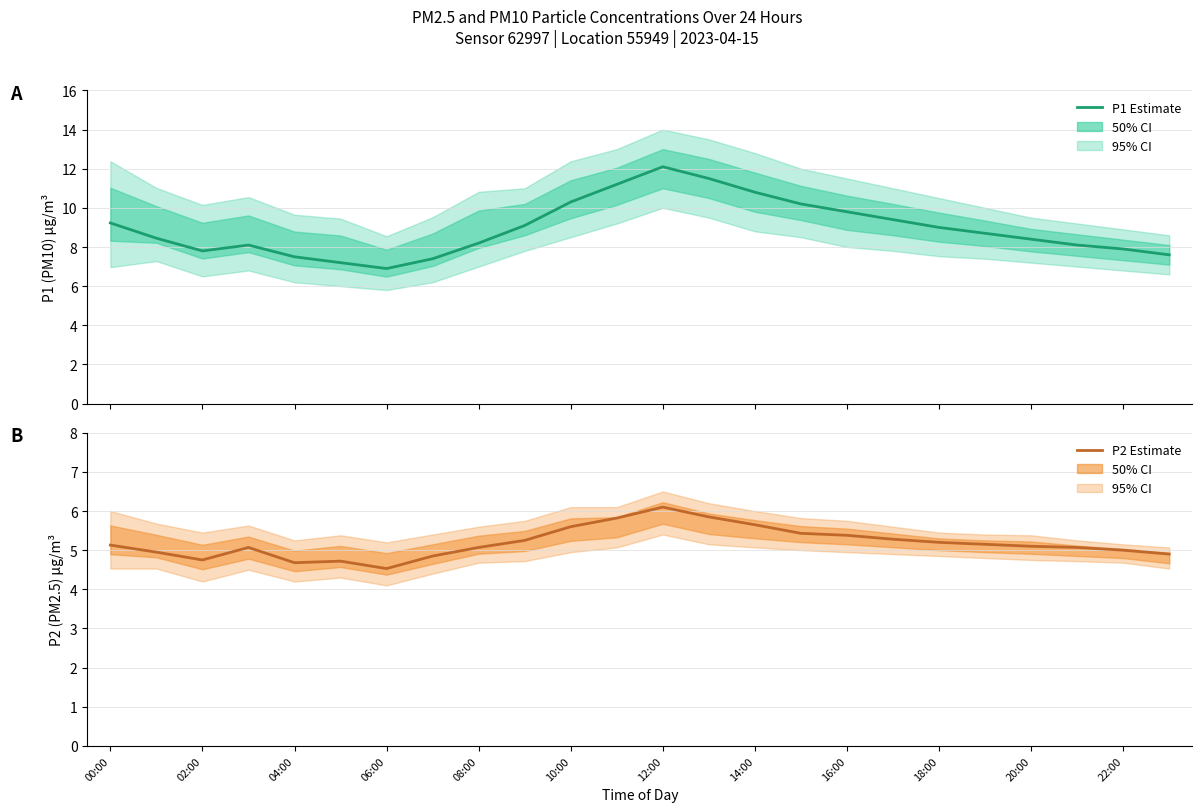

What is the value of the P2 (PM2.5) estimate point at the 18th from the left?

5.3